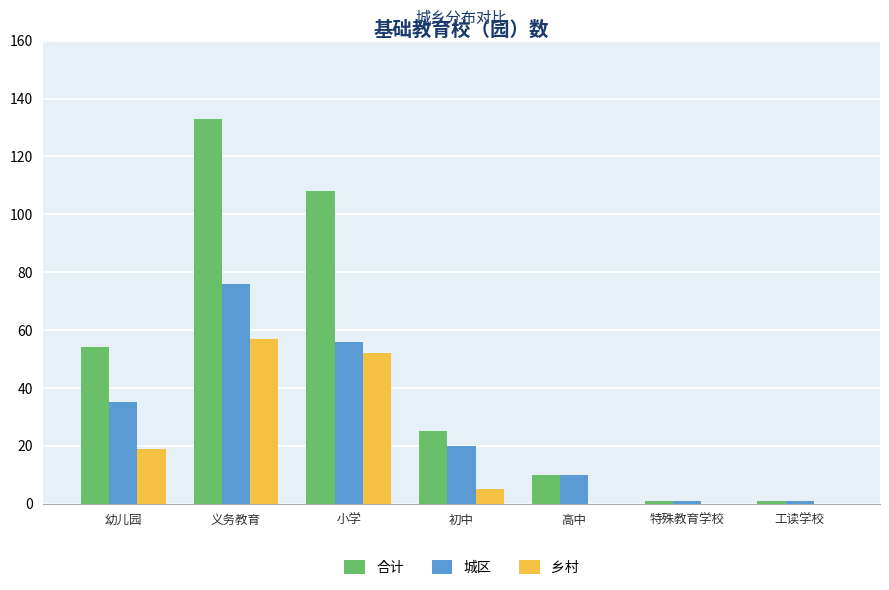

Which category has the highest value in the 乡村 series?

义务教育